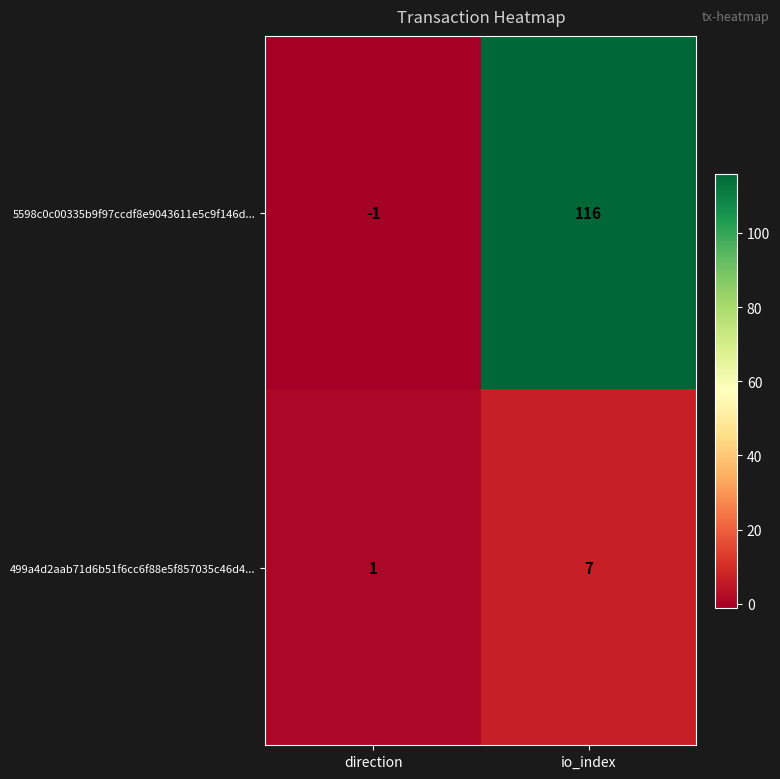

At which category is the sum across all series the highest?

io_index